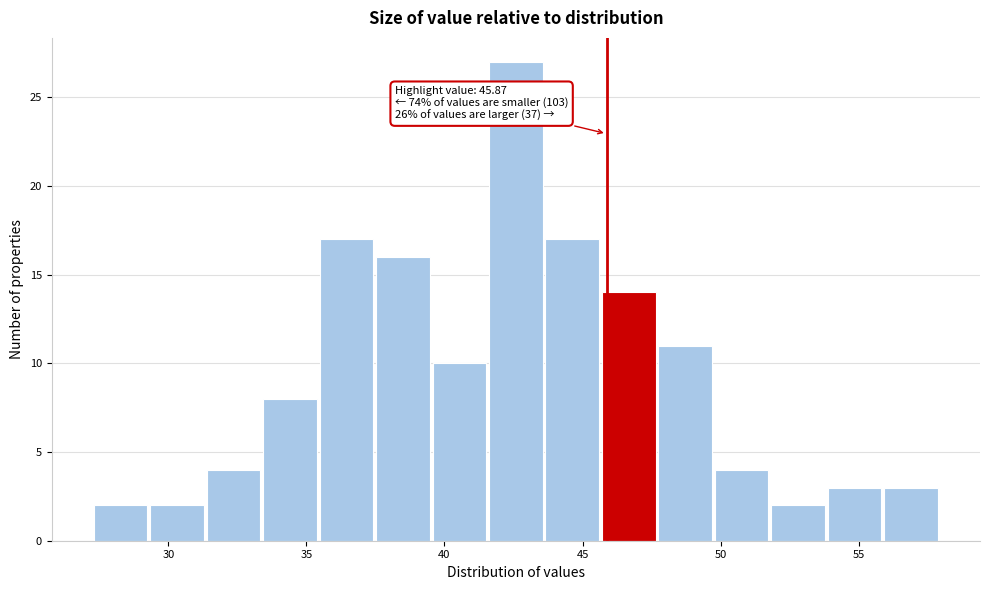

Which range on the x-axis has the tallest bar?

41.5 to 43.5